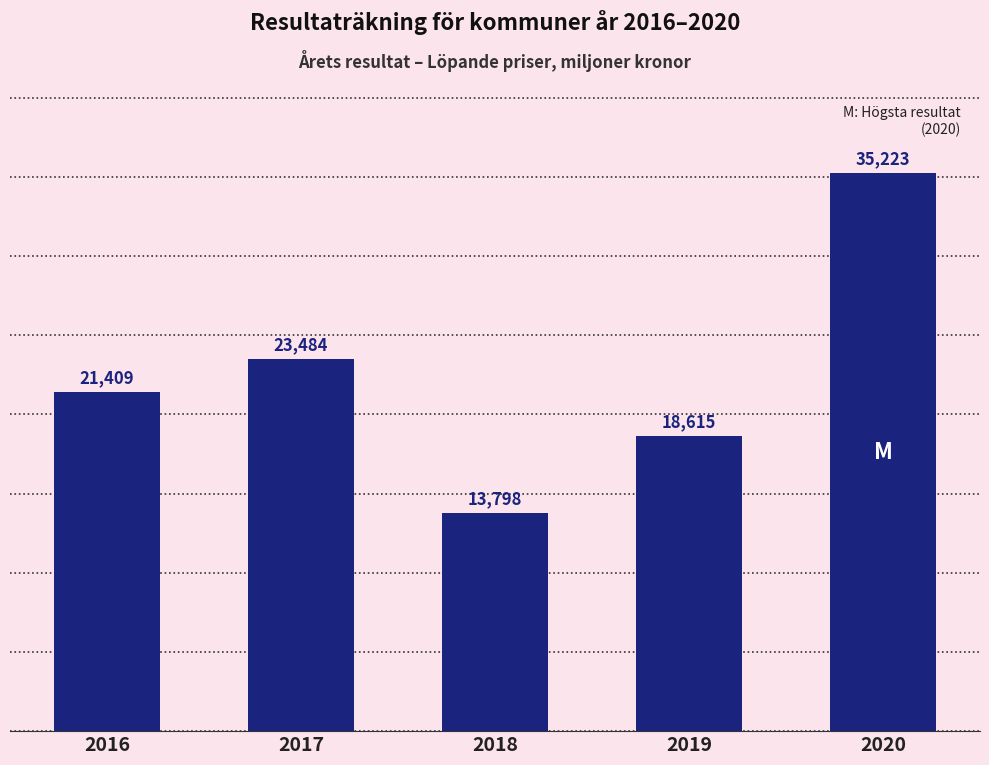

True or false: the data shows 9368.0 at 2020.

False